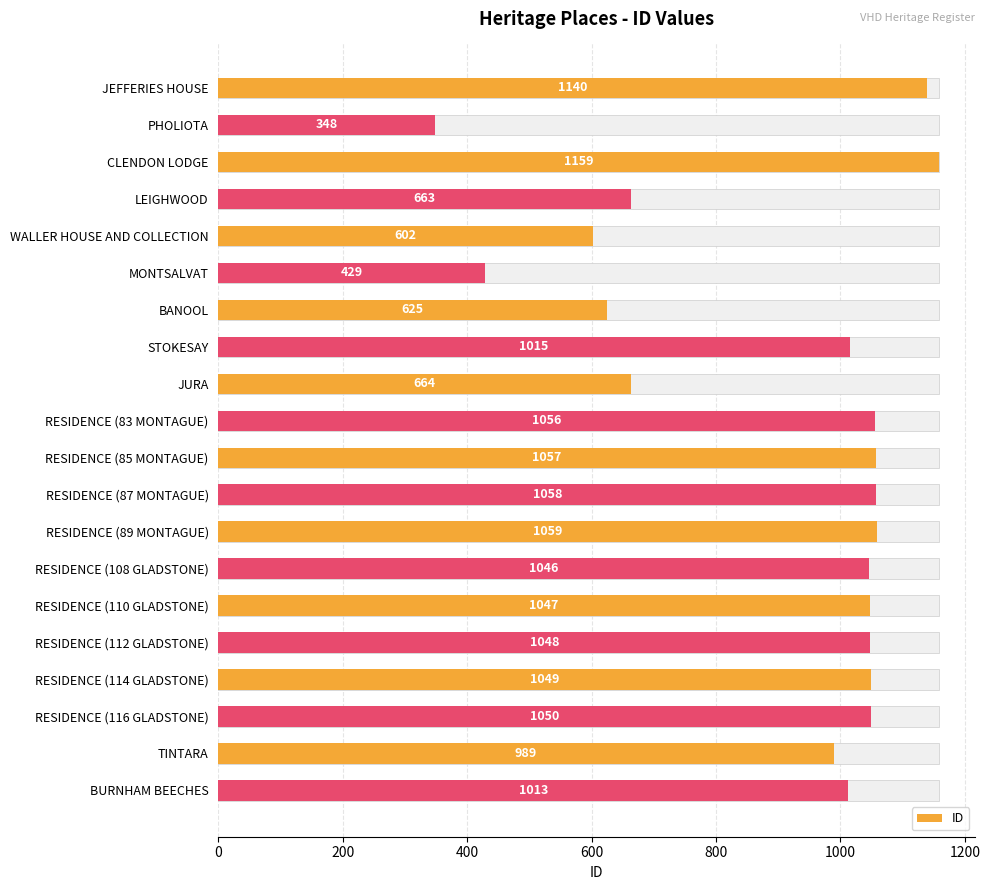

Does the chart contain any negative values?

No